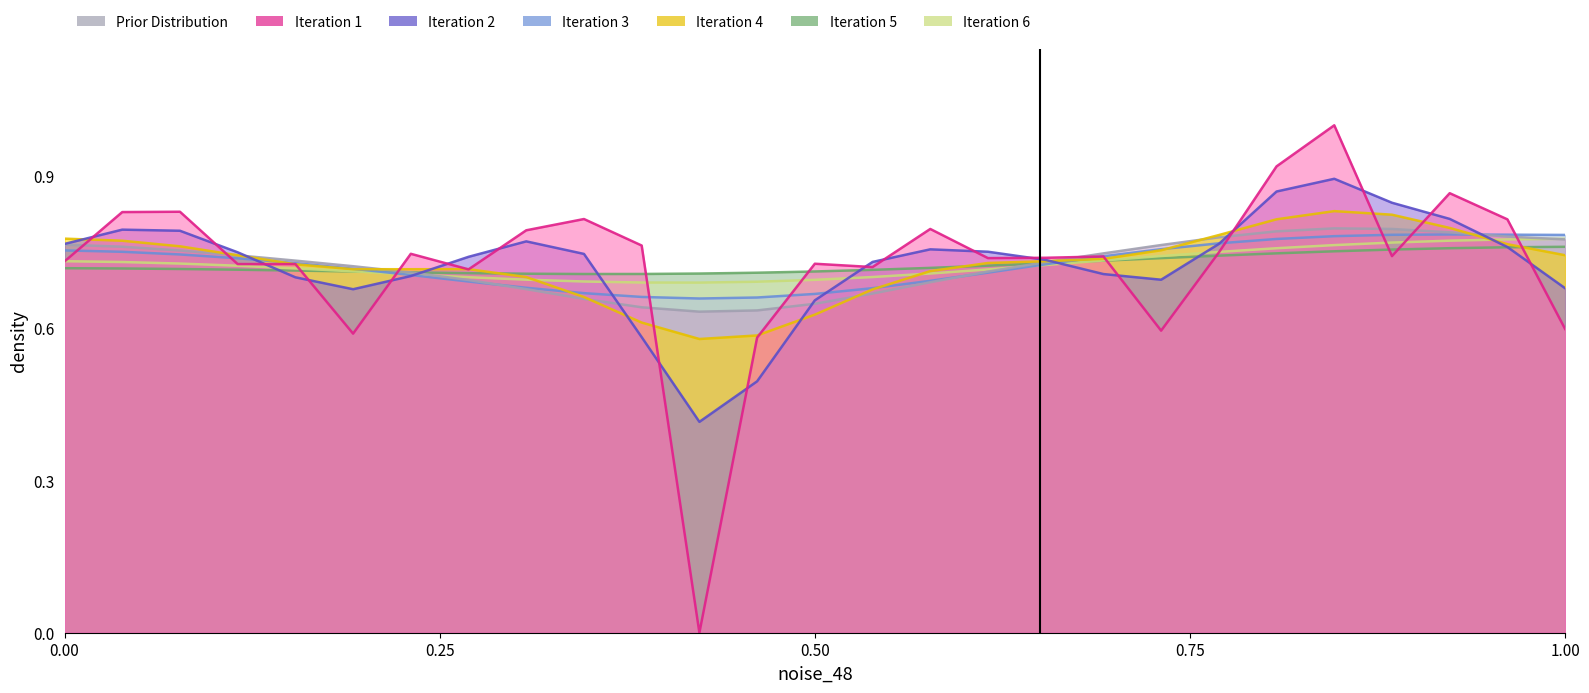

Count the number of data series in this chart.

7